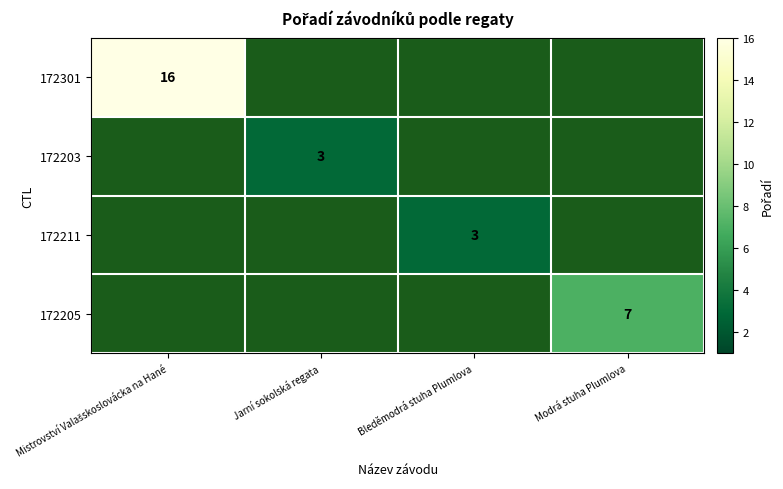

Is it true that 172203 equals 4 at Jarní sokolská regata?

False